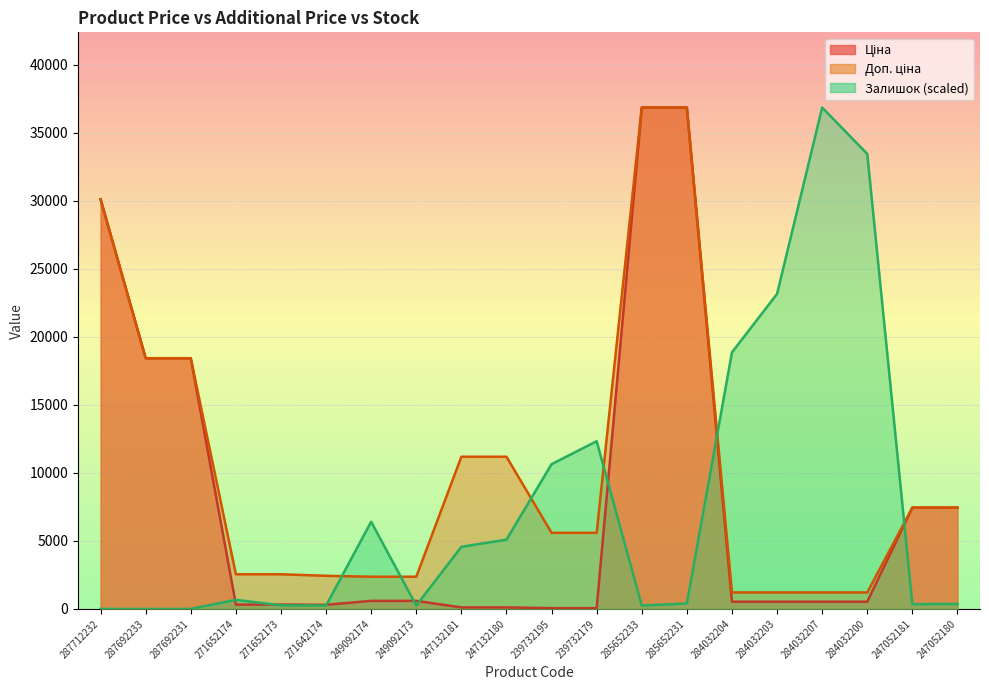

What is the label of the 8th point from the left?

249092173